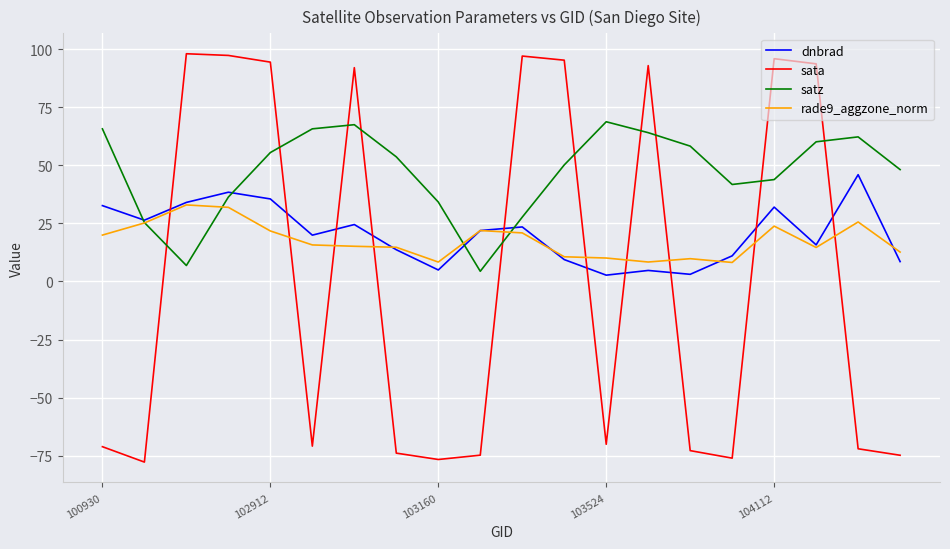

Does the chart display data point markers on the line(s)?

No